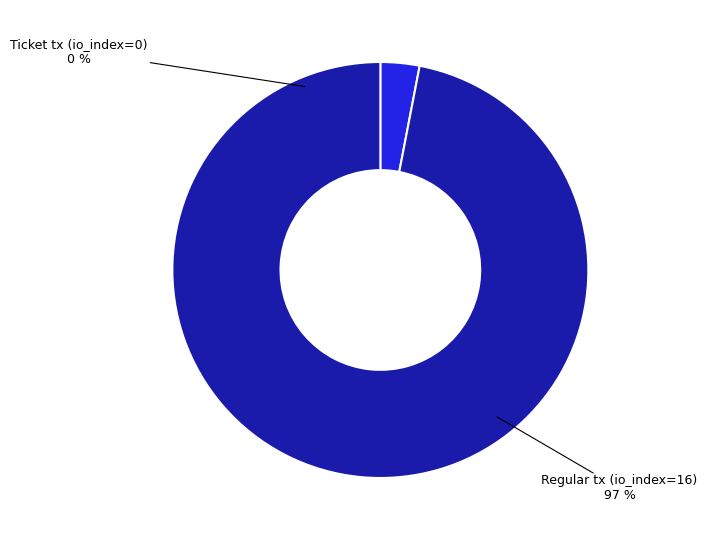

What percentage is NOT represented by Ticket tx (io_index=0)?

100.0%